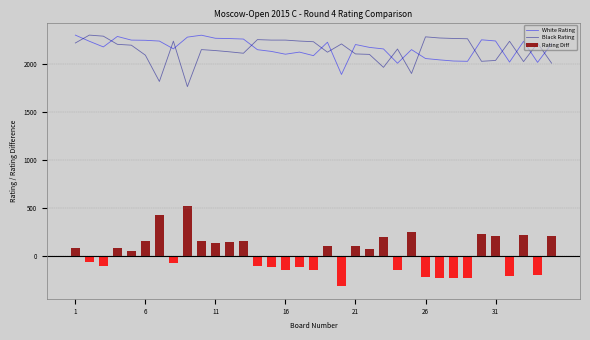

Are the bars grouped side by side (vs. stacked)?

Yes